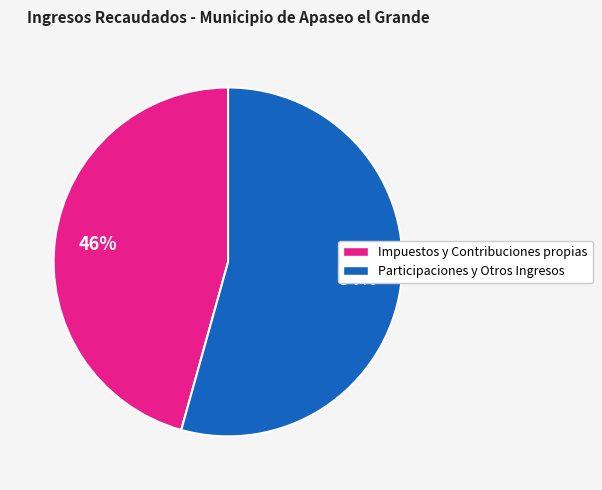

To the nearest percent, what is the average slice percentage?

50%